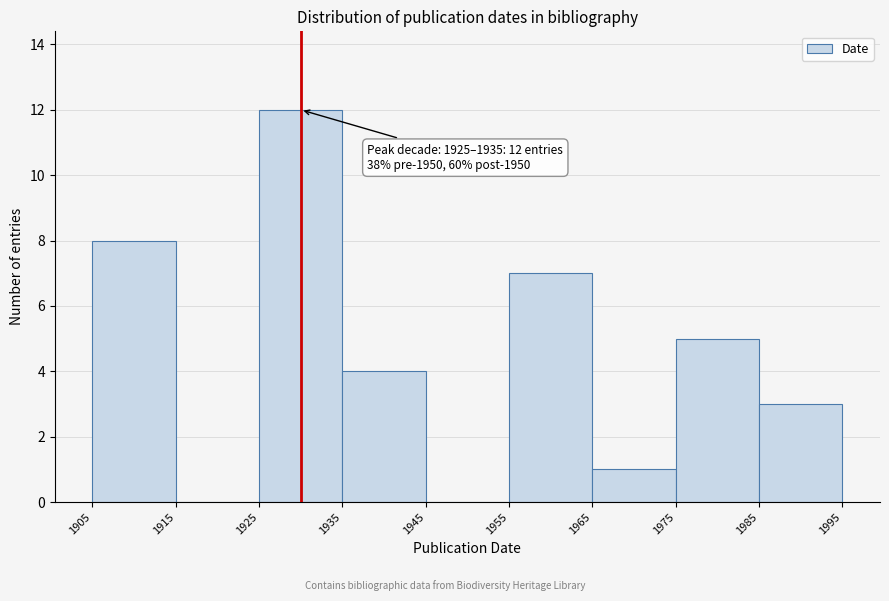

Over which range of the x-axis is the bar tallest?

1925 to 1935